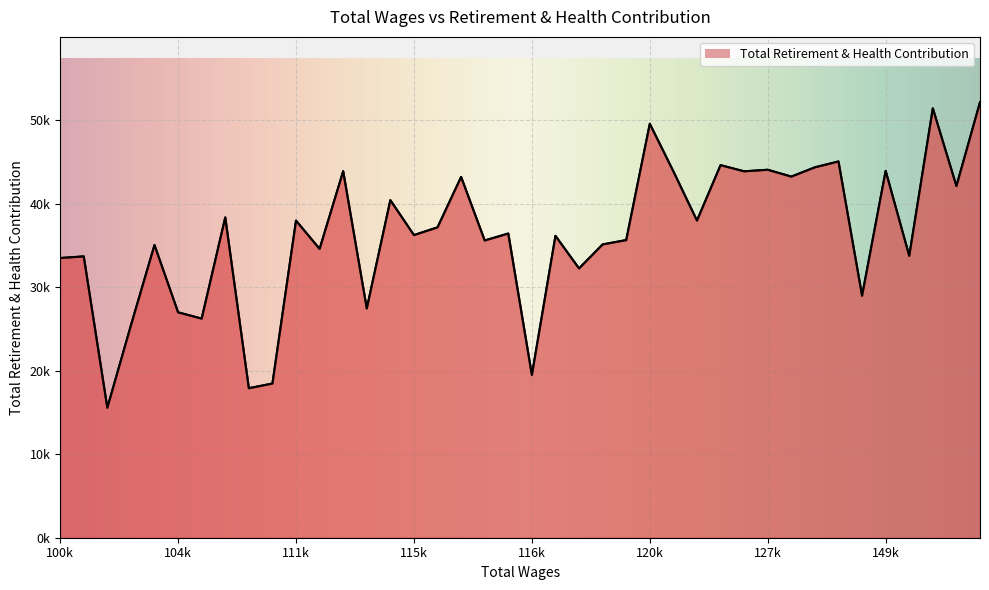

Reading left to right, extract all data points from this chart.

185629=52156	173960=42114	169759=51422	168047=33755	149671=43935	132087=28981	130576=45060	128983=44358	127885=43247	127327=44067	125436=43879	123968=44617	123456=37981	121565=43873	120904=49573	119802=35645	119627=35125	118809=32249	118022=36152	116555=19486	116433=36431	116078=35596	115527=43207	115487=37169	115038=36244	113688=40426	113460=27454	112957=43893	111946=34590	111827=37977	111109=18465	111099=17902	108771=38357	108559=26240	104592=26993	104454=35053	103660=25428	101808=15562	101377=33692	100381=33495